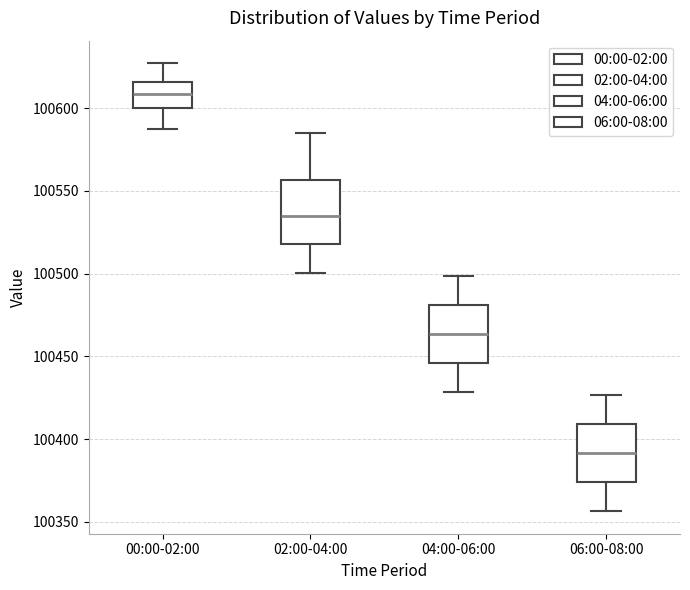

Reading left to right, transcribe this box plot: for each box, give where its median line is, the range the box spans, and where its two whiskers end, as read against the y-axis. The values are not printed on the chart, so give them approximately, as read against the axis.

00:00-02:00: median 100610, box 100600 to 100615, whiskers 100590 to 100625
02:00-04:00: median 100535, box 100520 to 100555, whiskers 100500 to 100585
04:00-06:00: median 100465, box 100445 to 100480, whiskers 100430 to 100500
06:00-08:00: median 100390, box 100375 to 100410, whiskers 100355 to 100425